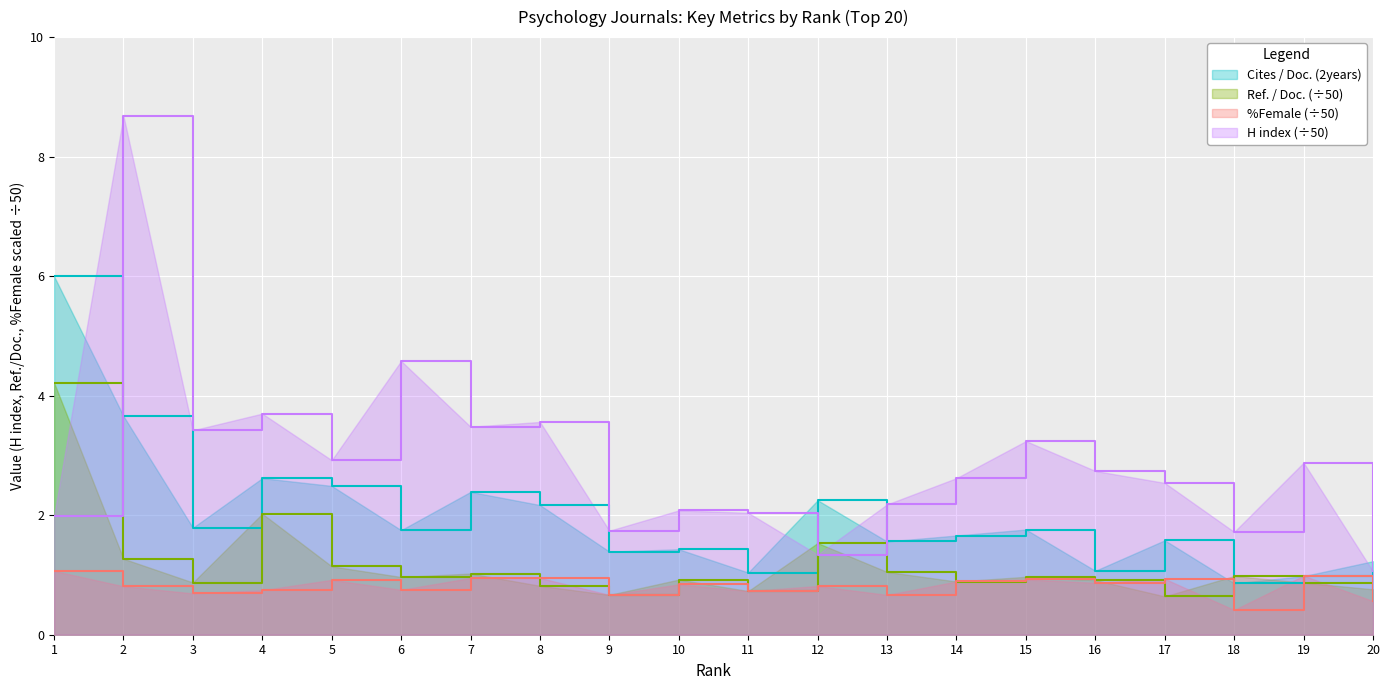

List the series in order of their peak value, lowest first.

%Female (÷50), Ref. / Doc. (÷50), Cites / Doc. (2years), H index (÷50)